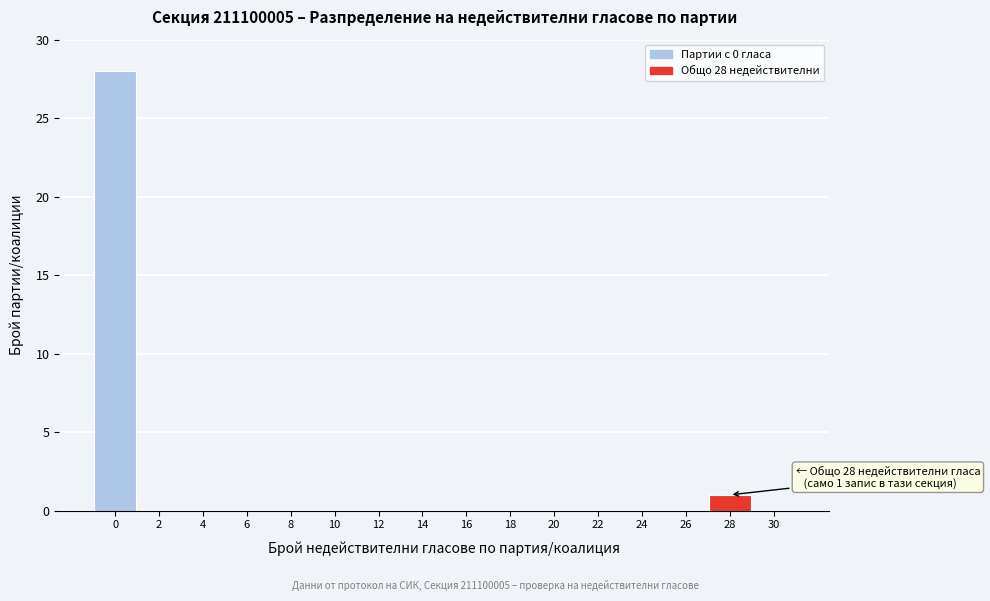

Reading left to right, extract all data points from this chart.

0=28	2=0	4=0	6=0	8=0	10=0	12=0	14=0	16=0	18=0	20=0	22=0	24=0	26=0	28=1	30=0